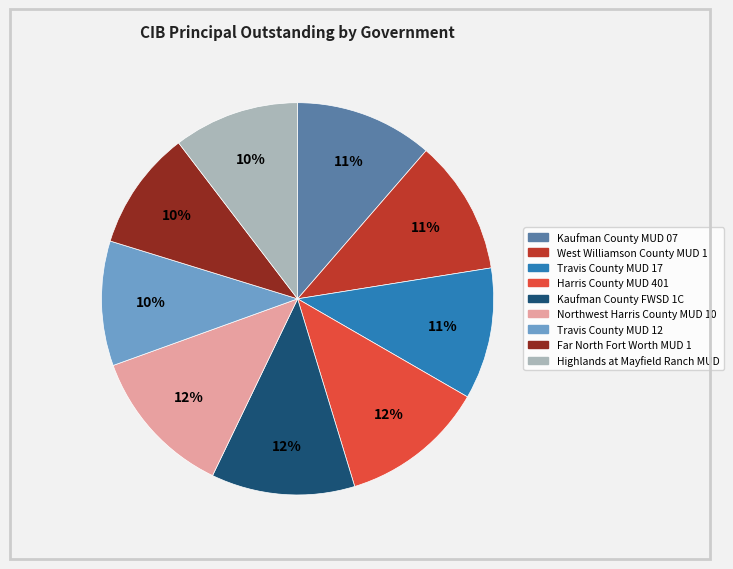

Count the number of slices in the pie.

9